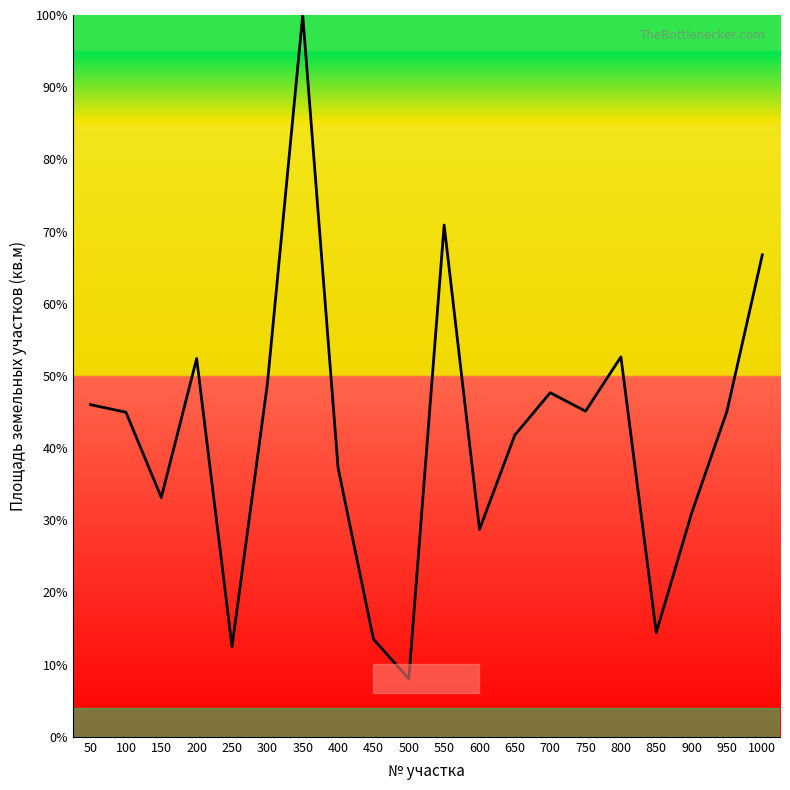

True or false: the data has more than 2 interior local peaks.

True